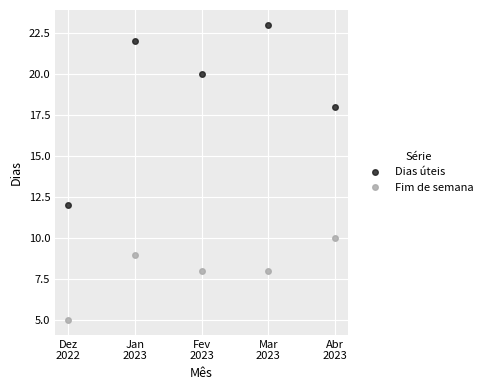

List the series in order of their peak value, highest first.

Dias úteis, Fim de semana